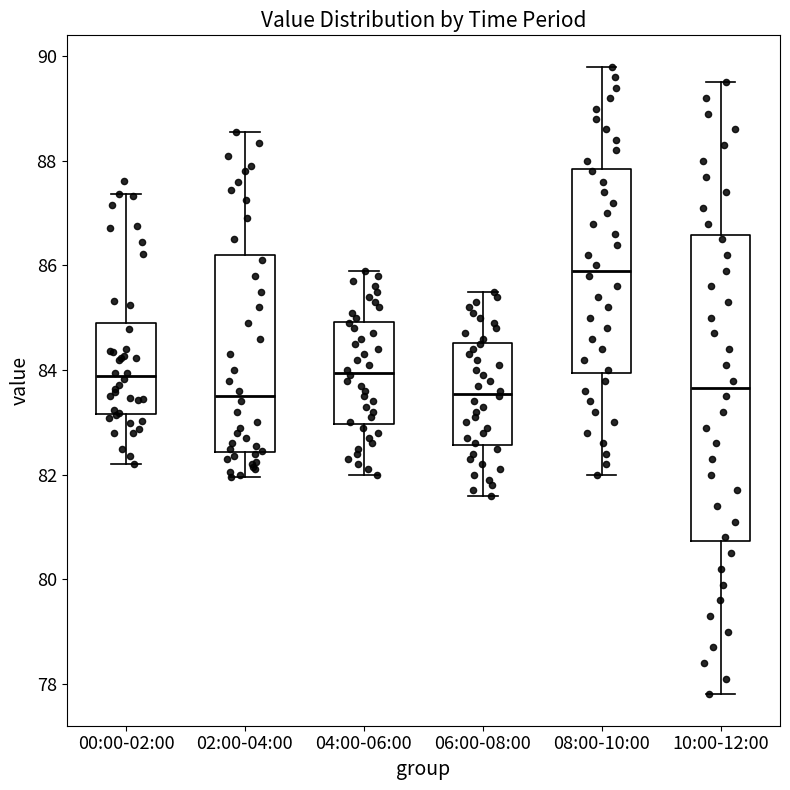

Reading left to right, read every box against the y-axis: the position of its median line, the range the box covers, and the ends of its whiskers. The values are not printed on the chart, so give them approximately, as read against the axis.

00:00-02:00: median 83.8, box 83.2 to 84.8, whiskers 82.2 to 87.4
02:00-04:00: median 83.6, box 82.4 to 86.2, whiskers 82.0 to 88.6
04:00-06:00: median 84.0, box 83.0 to 85.0, whiskers 82.0 to 86.0
06:00-08:00: median 83.6, box 82.6 to 84.6, whiskers 81.6 to 85.6
08:00-10:00: median 86.0, box 84.0 to 87.8, whiskers 82.0 to 89.8
10:00-12:00: median 83.6, box 80.8 to 86.6, whiskers 77.8 to 89.6